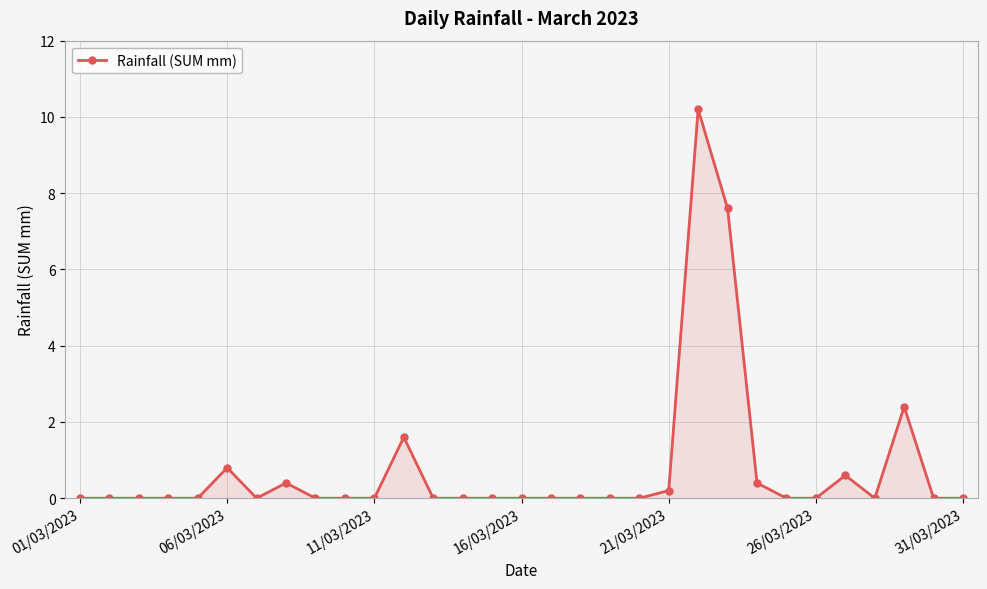

Does the chart have visible grid lines?

Yes